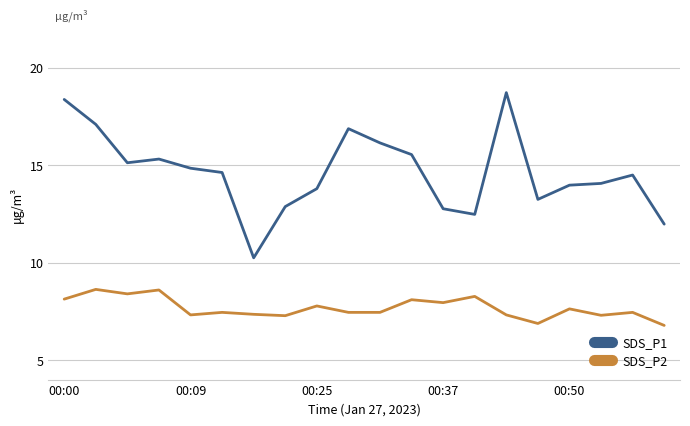

Rank the series by their average value, from highest to lowest.

SDS_P1, SDS_P2